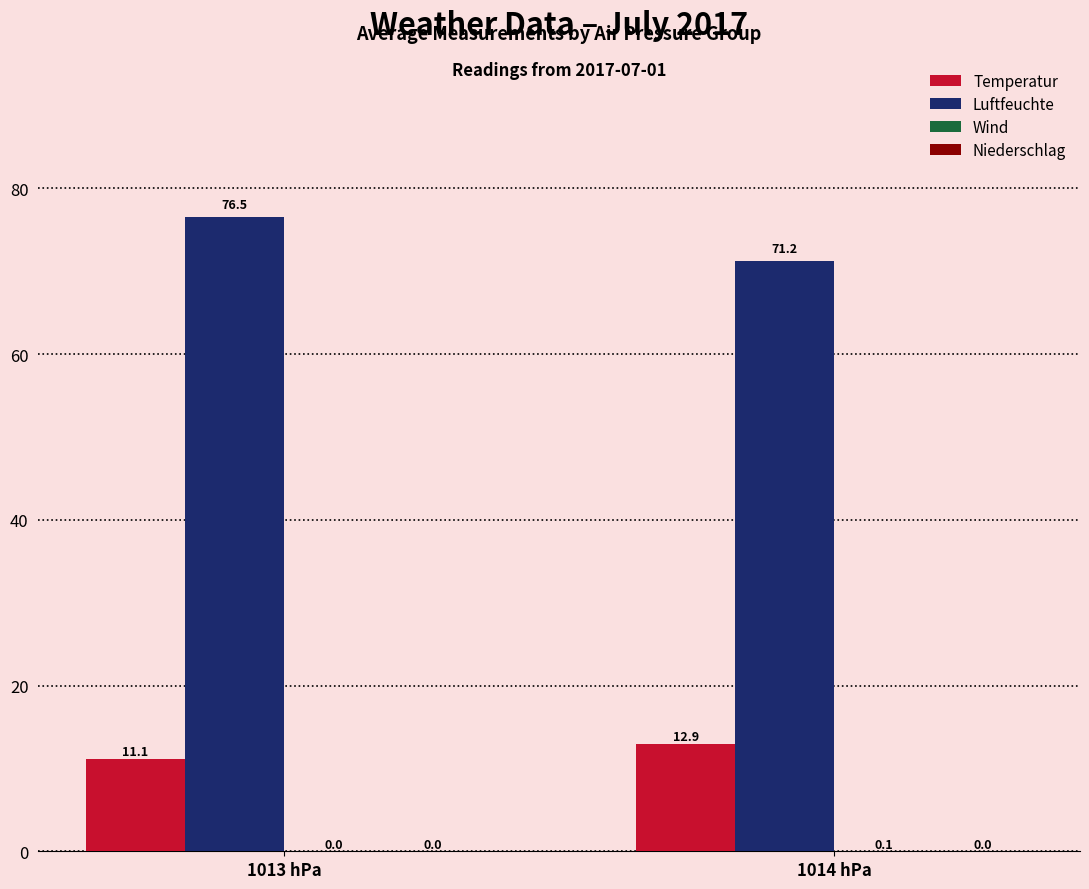

Which series changed the most between 1013 hPa and 1014 hPa?

Luftfeuchte